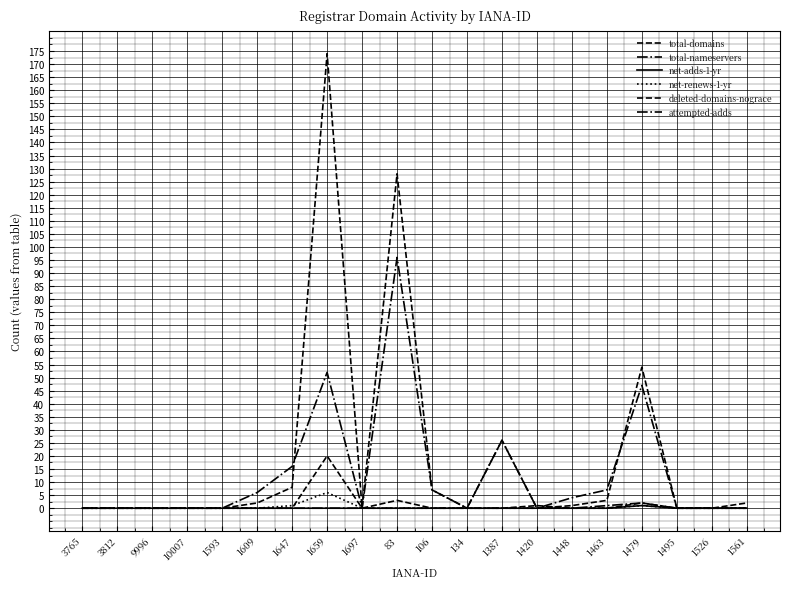

The value of total-domains at 1387 is 43. True or false?

False